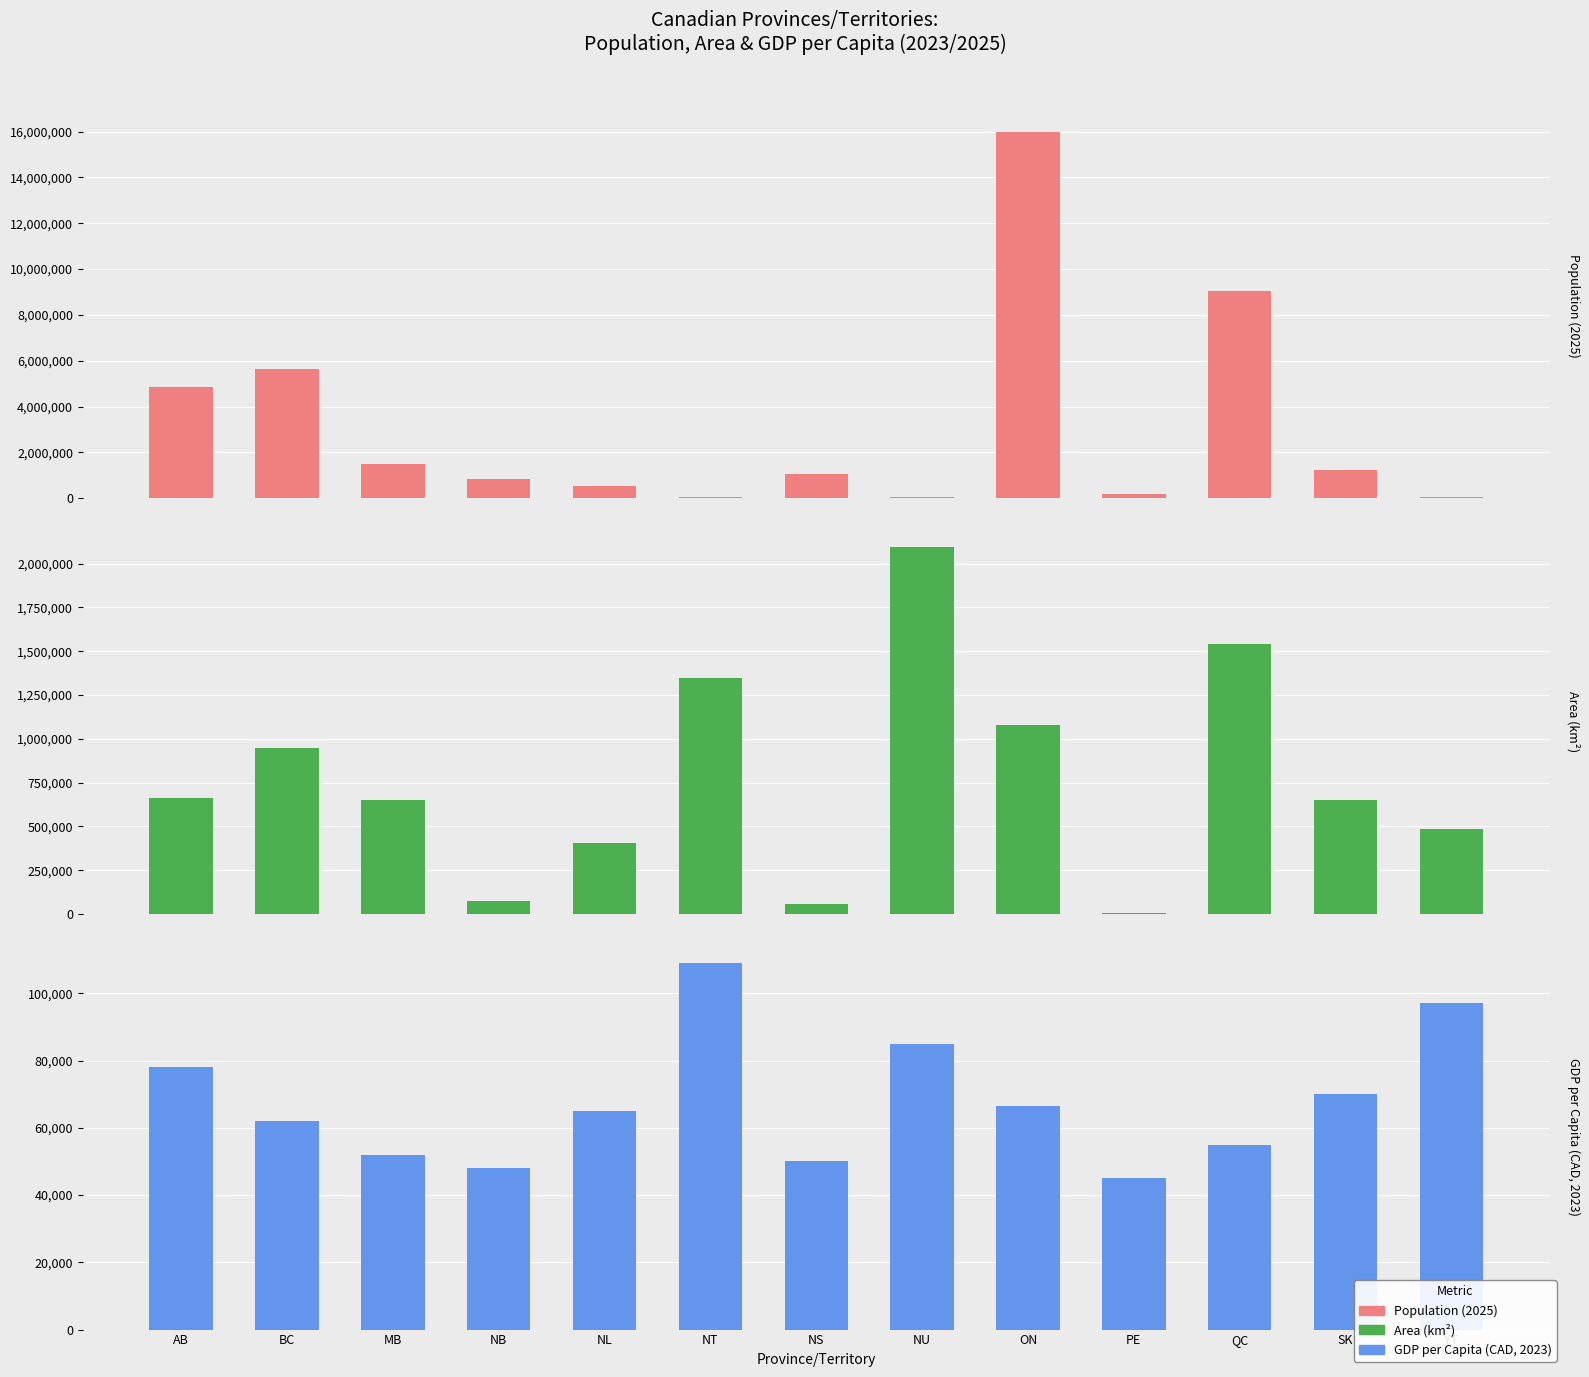

At which label does Population (2025) reach its peak?

ON